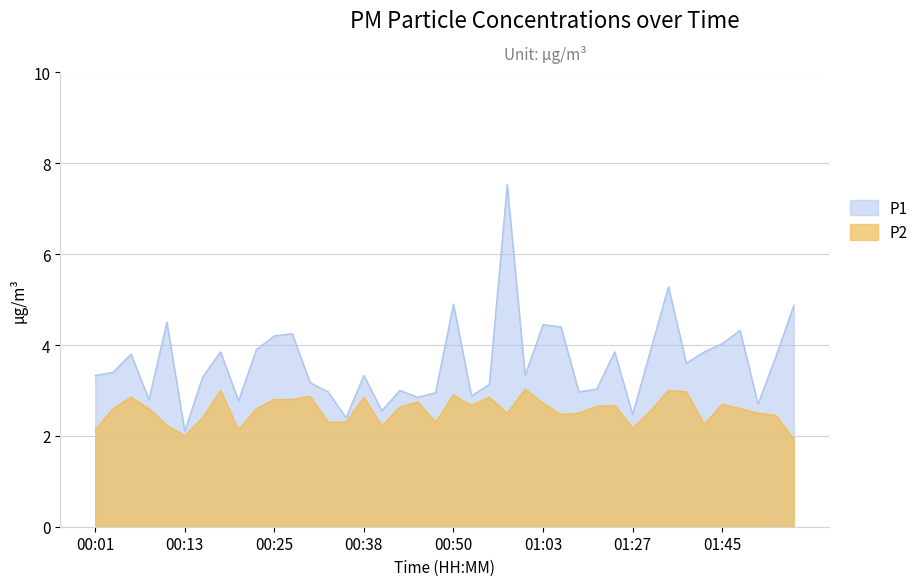

In P2, how many points are lower than both neighbors (excluding endpoints)?

9